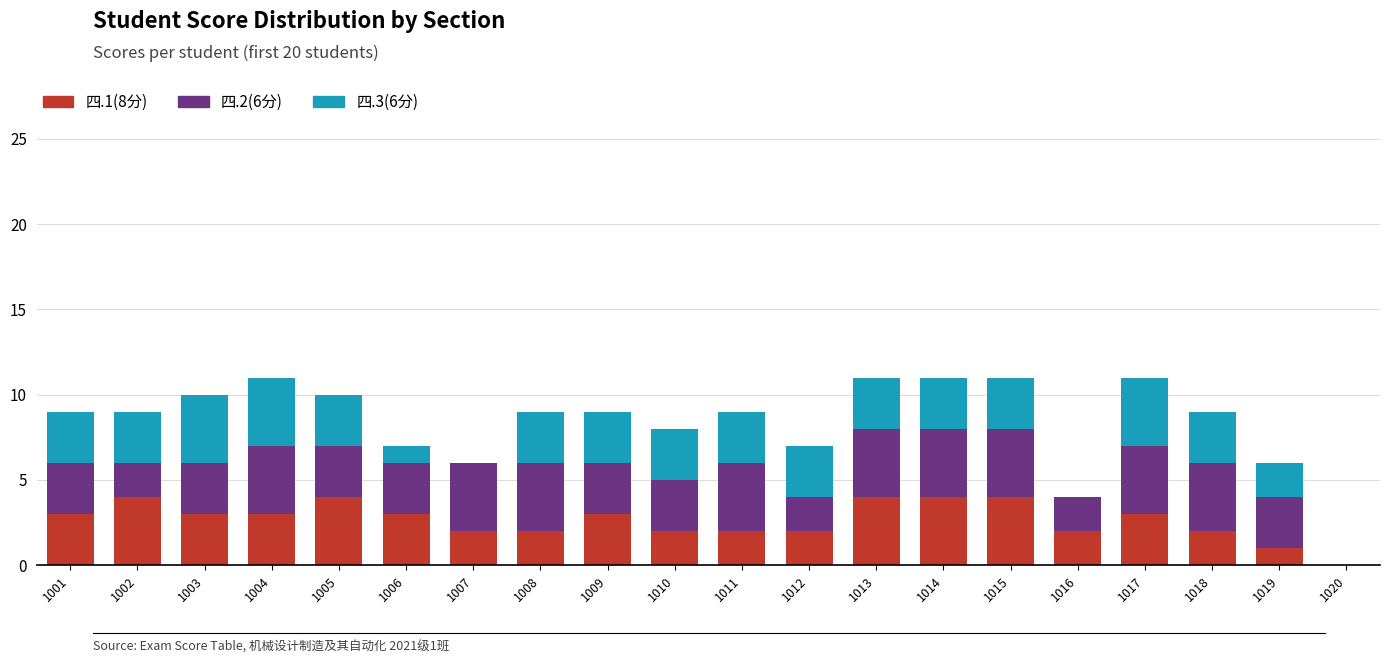

Is it true that 四.1(8分) equals 3 at 1009?

True